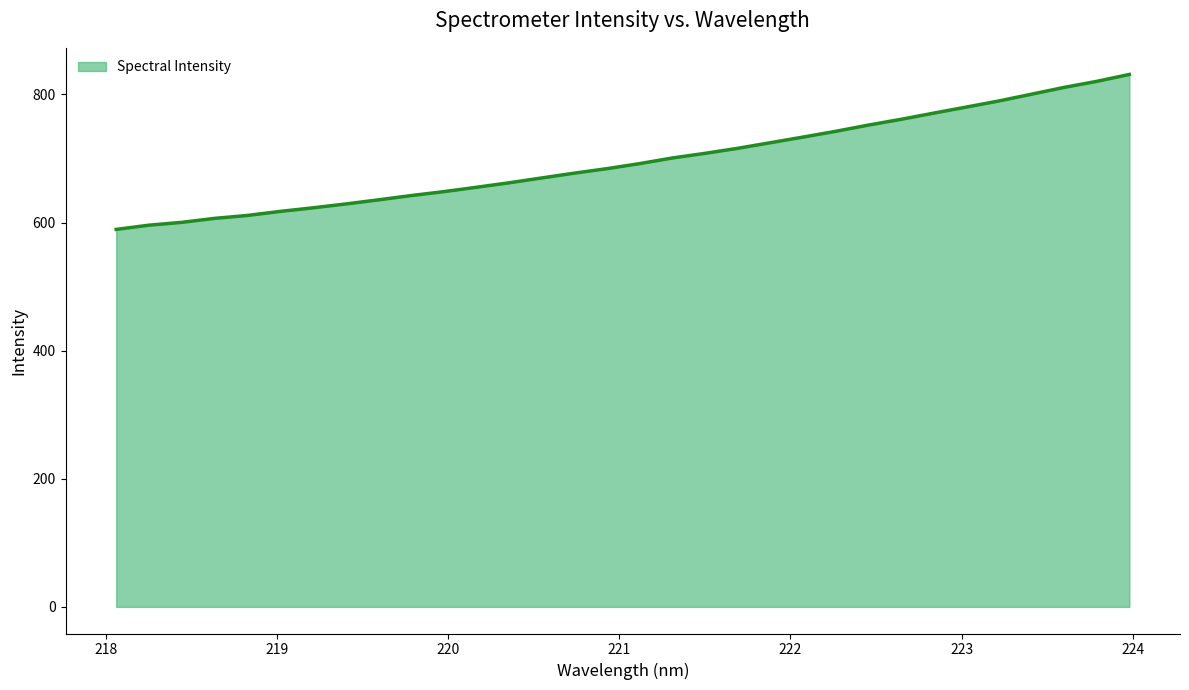

Does the chart have visible grid lines?

No